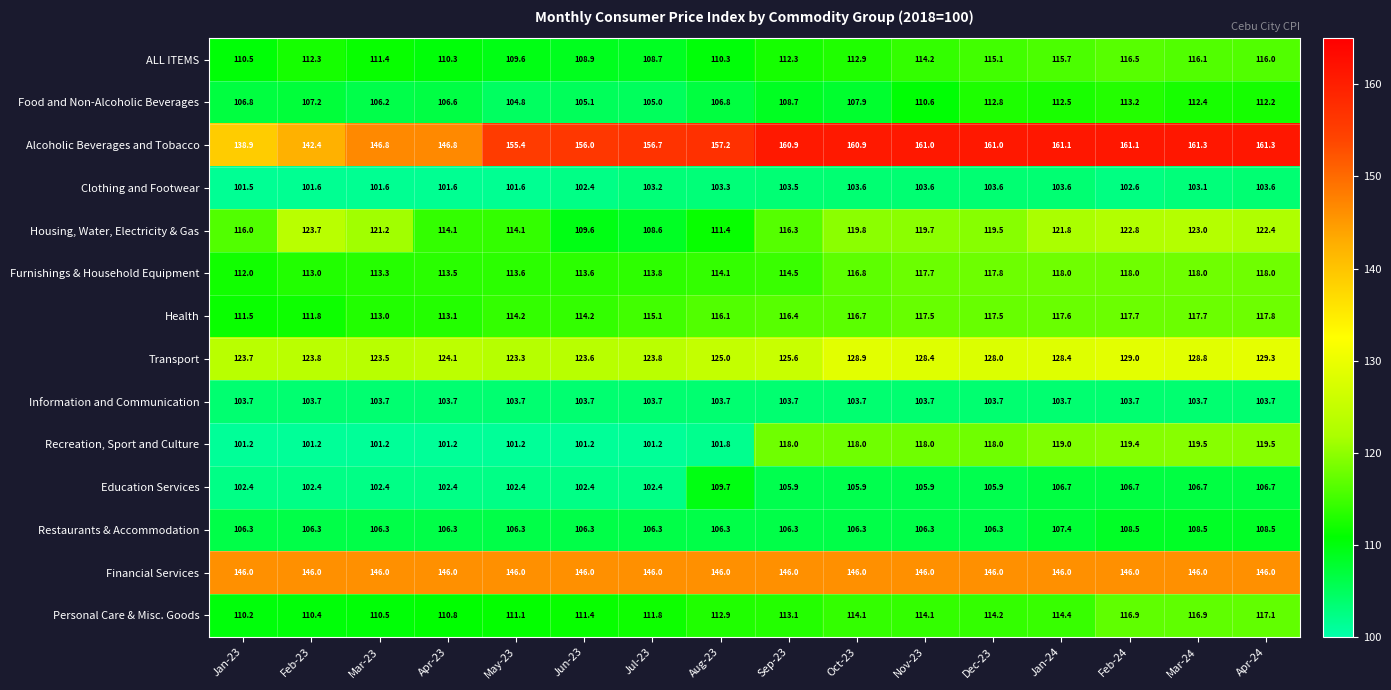

How many series are shown in this chart?

14